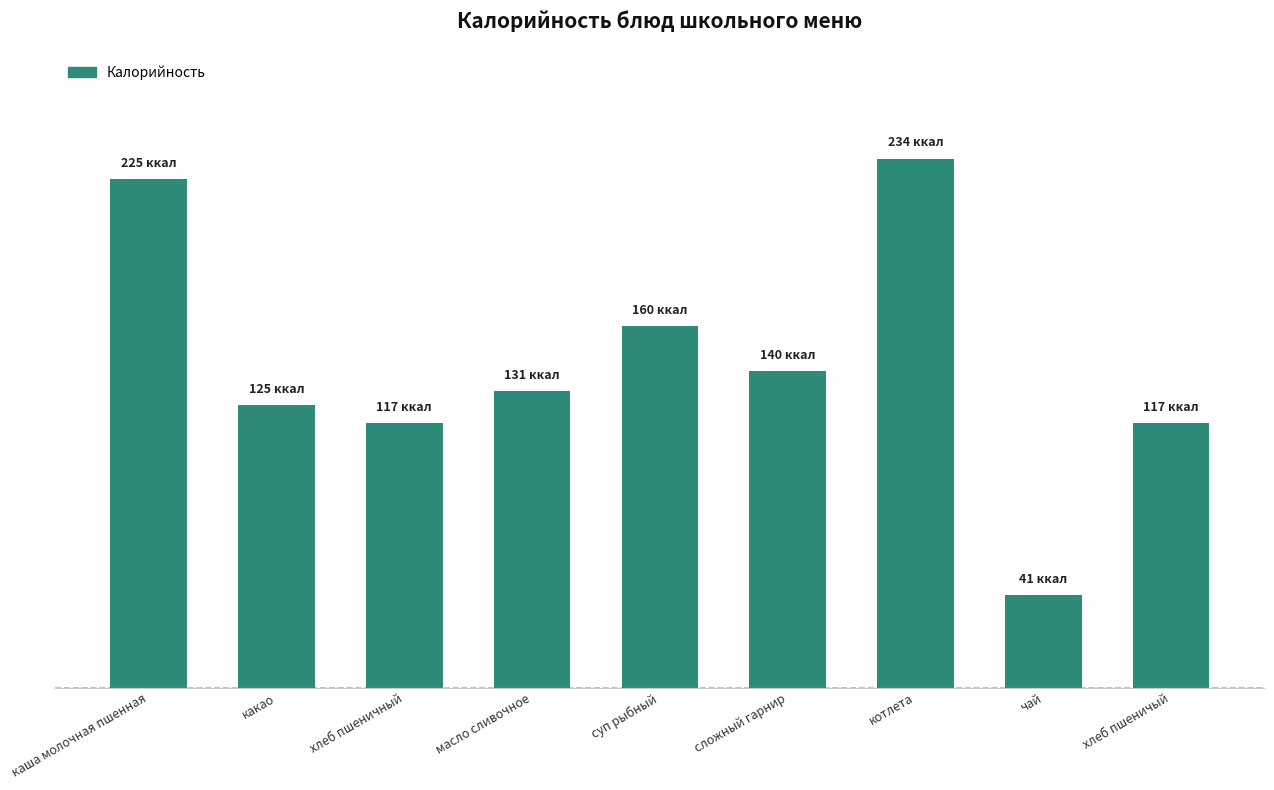

What is the difference between the maximum and minimum values?

193